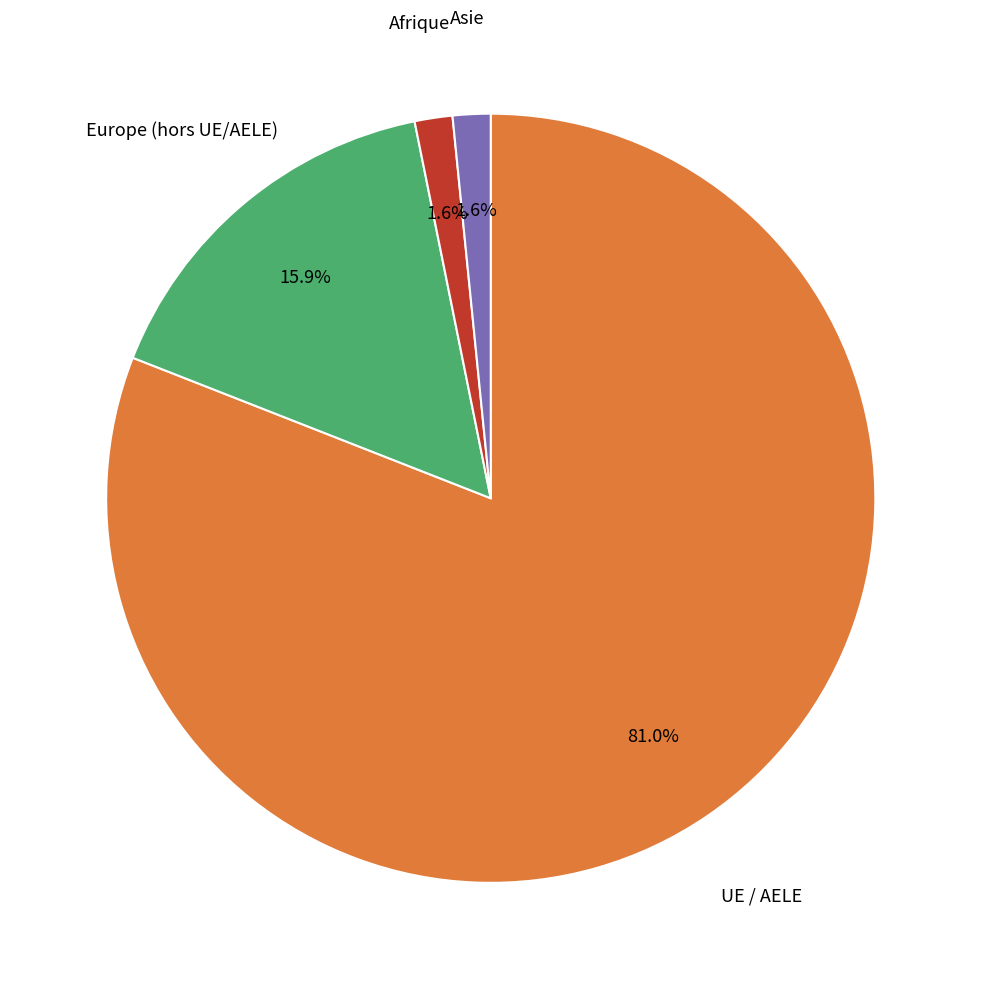

Does any single category account for the majority?

Yes